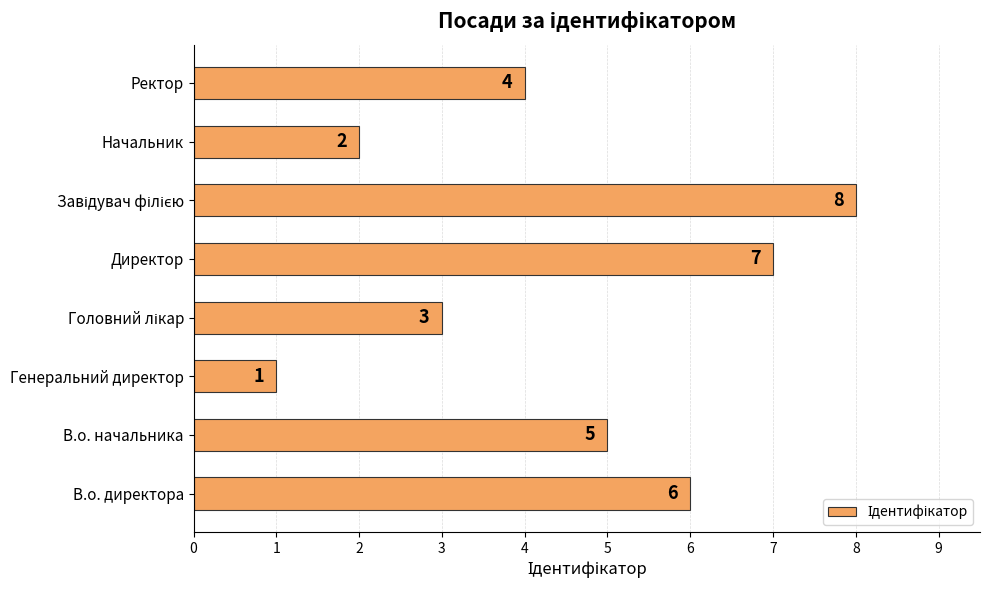

What is the maximum value shown in the chart?

8